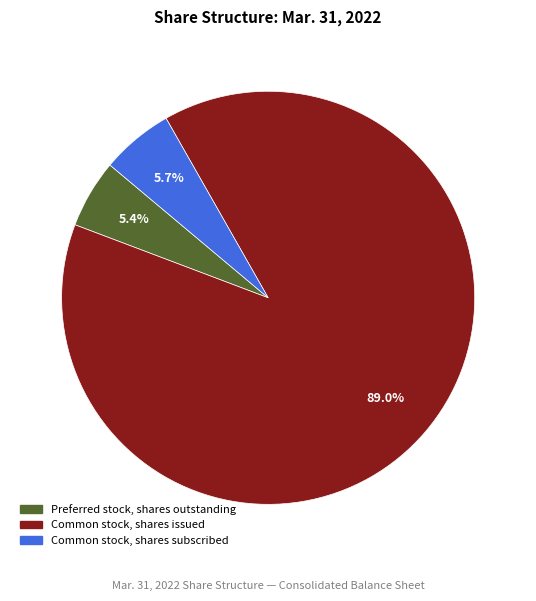

True or false: Common stock, shares issued accounts for 89% of the total.

True